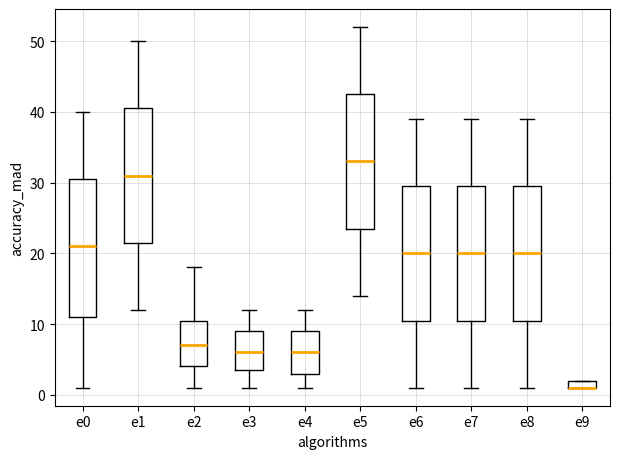

Where does the median line of the box for e0 sit on the y-axis? The values are not printed on the chart, so give them approximately, as read against the axis.

21